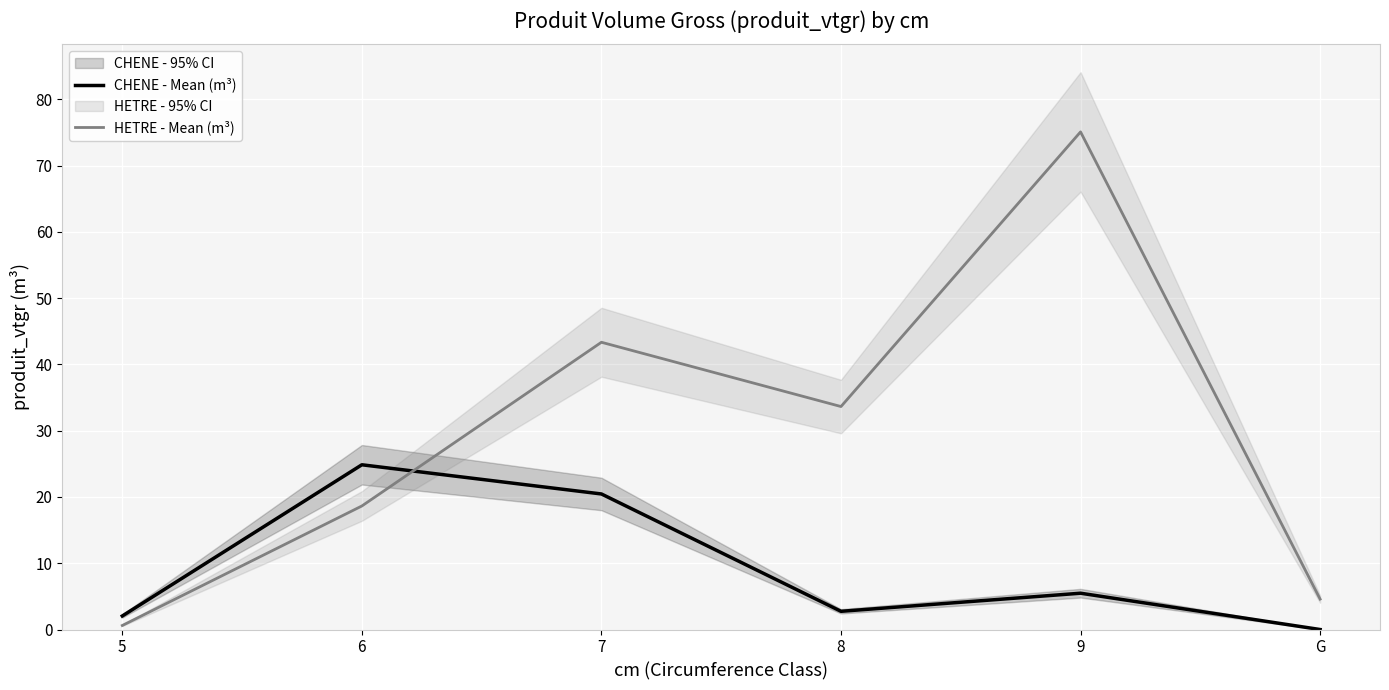

Which series has the widest spread of values?

HETRE - Mean (m³)